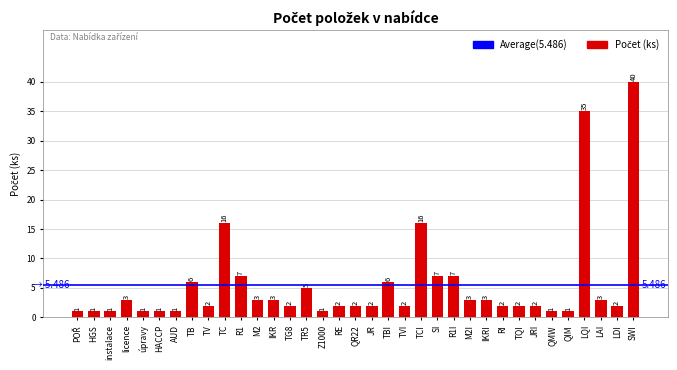

Which label corresponds to the largest value in the chart?

SWI